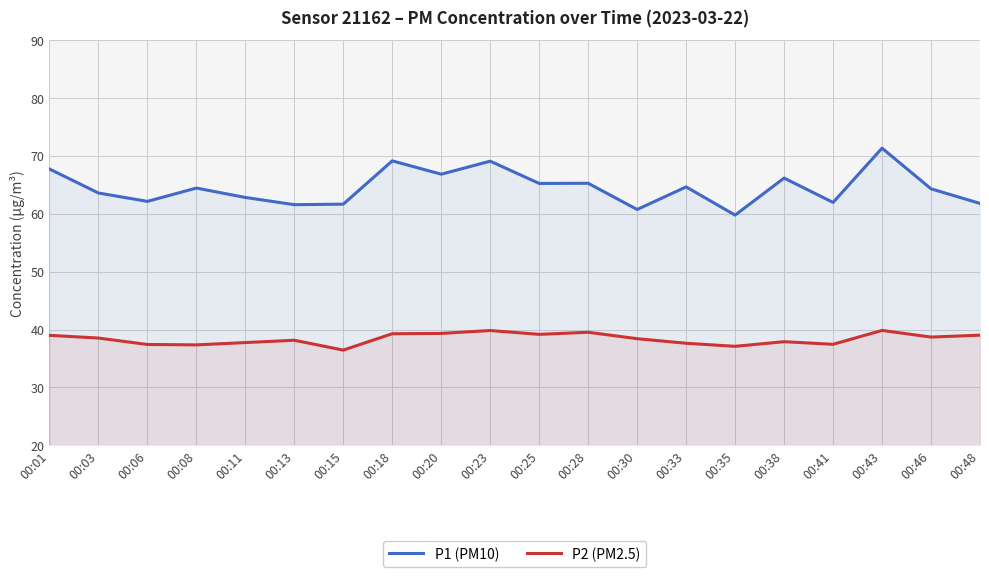

Count the number of categories in the chart.

20